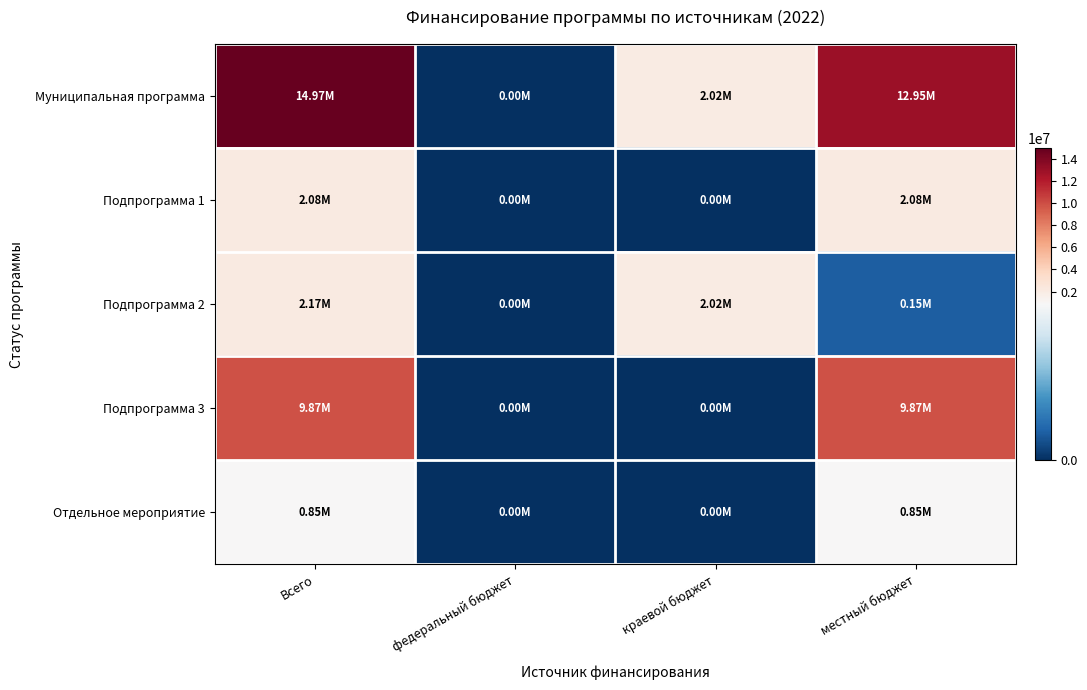

Which series changed the most between Всего and федеральный бюджет?

Муниципальная программа